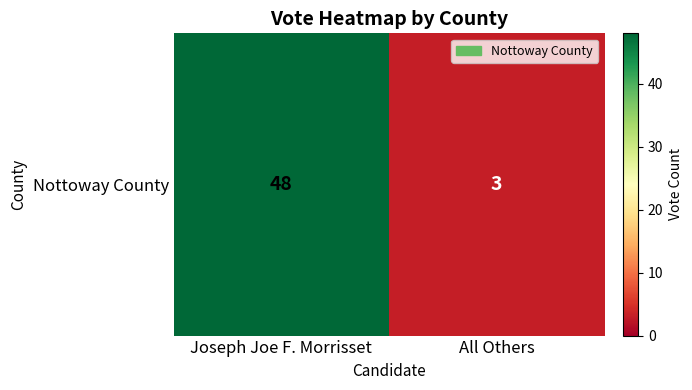

Which category has the lowest value across all series?

All Others